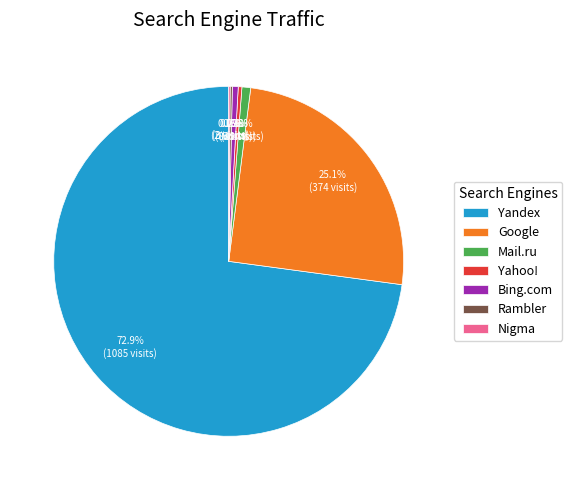

How much of the chart is everything except Yahoo!?

99.7%